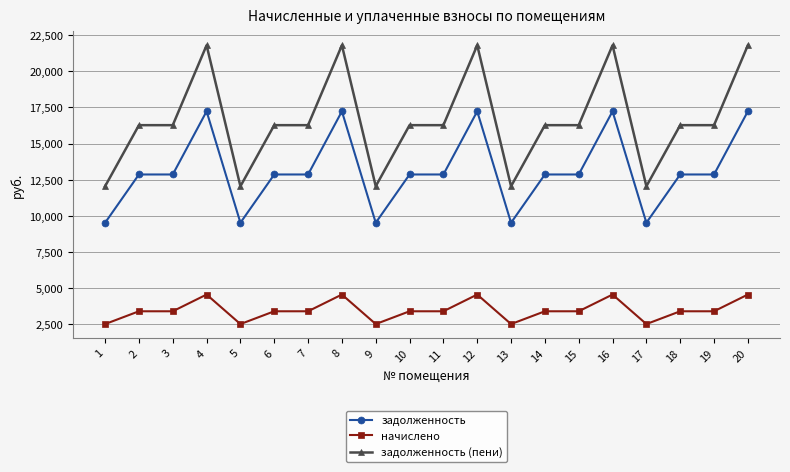

True or false: начислено has more than 2 interior local peaks.

True